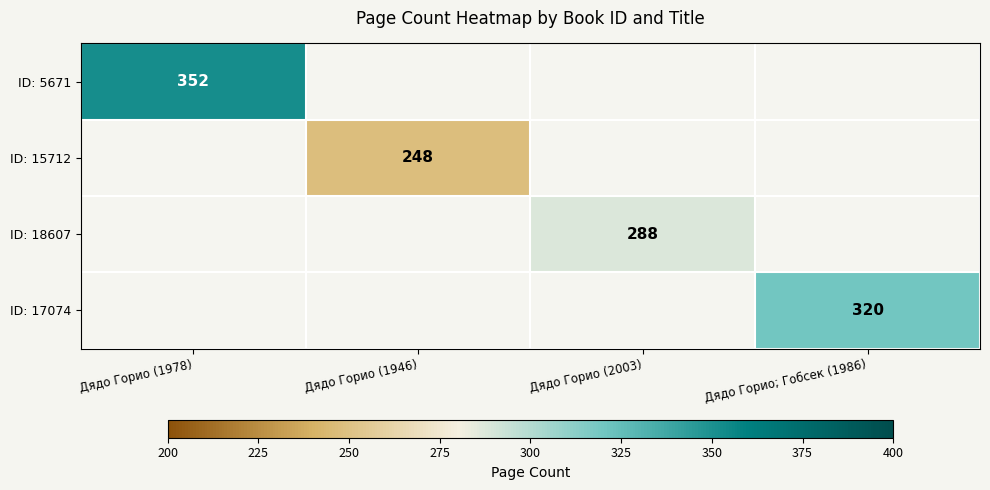

Is it true that ID: 18607 equals 288 at Дядо Горио (2003)?

True